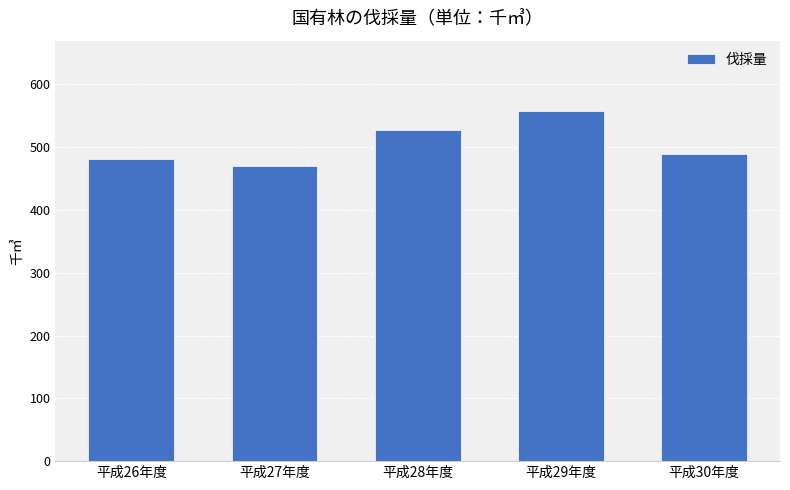

How many categories are shown in the chart?

5